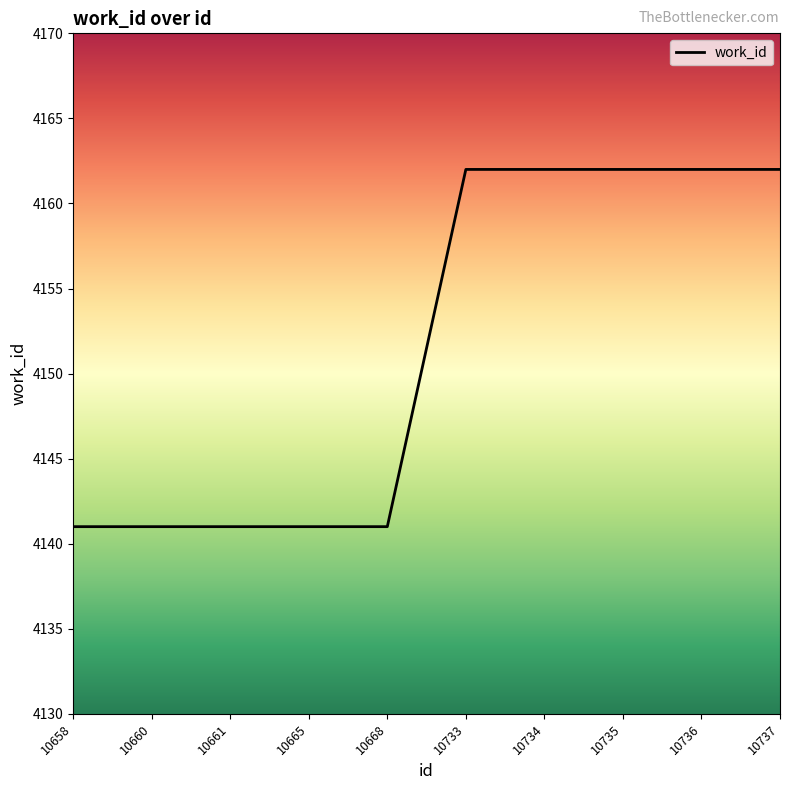

Is this an area chart (filled region under the line)?

No